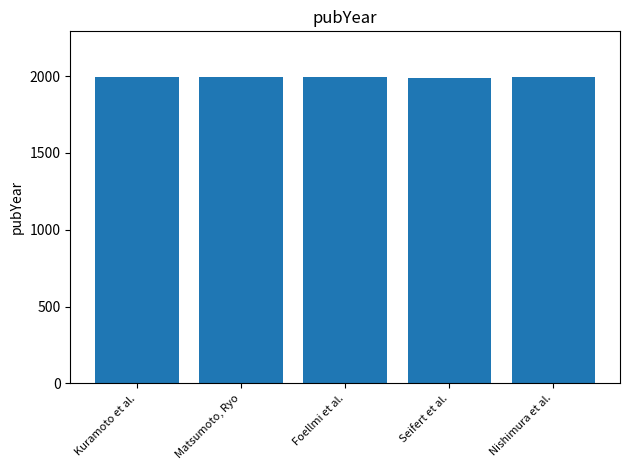

What is the greatest value displayed?

1992